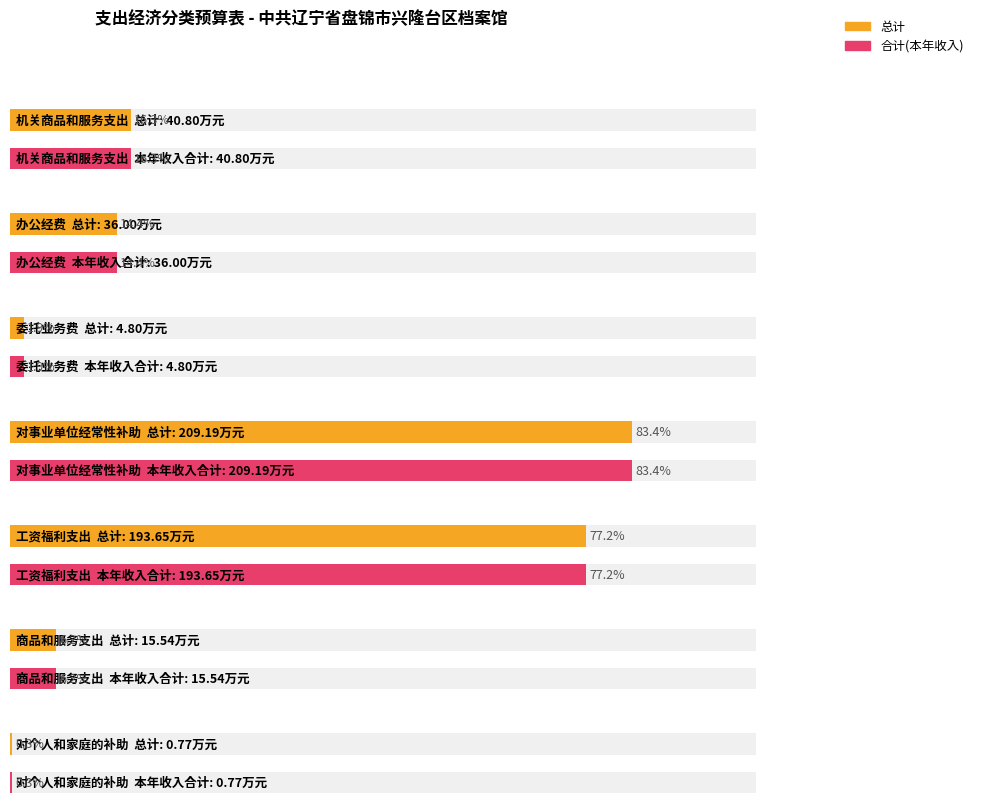

Between 对个人和家庭的补助 and 商品和服务支出, which is larger?

商品和服务支出